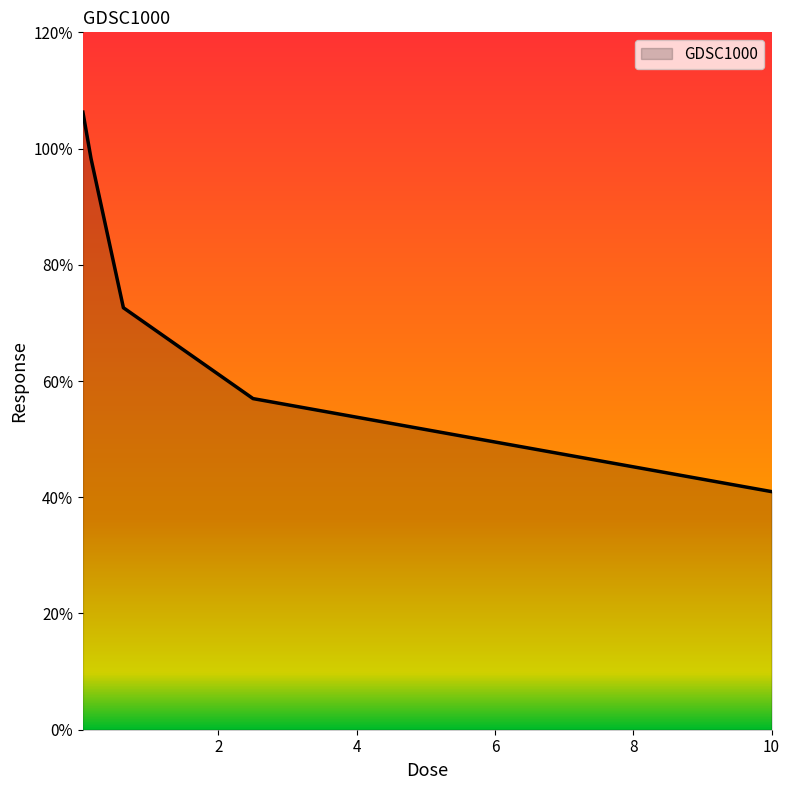

What is the difference between the maximum and minimum values?

65.3